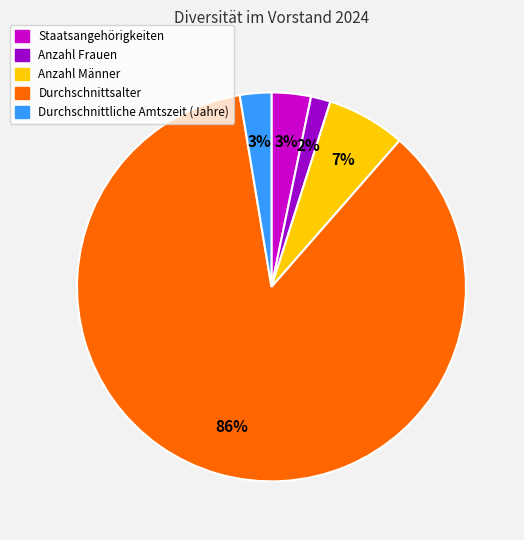

How many segments does this pie chart have?

5